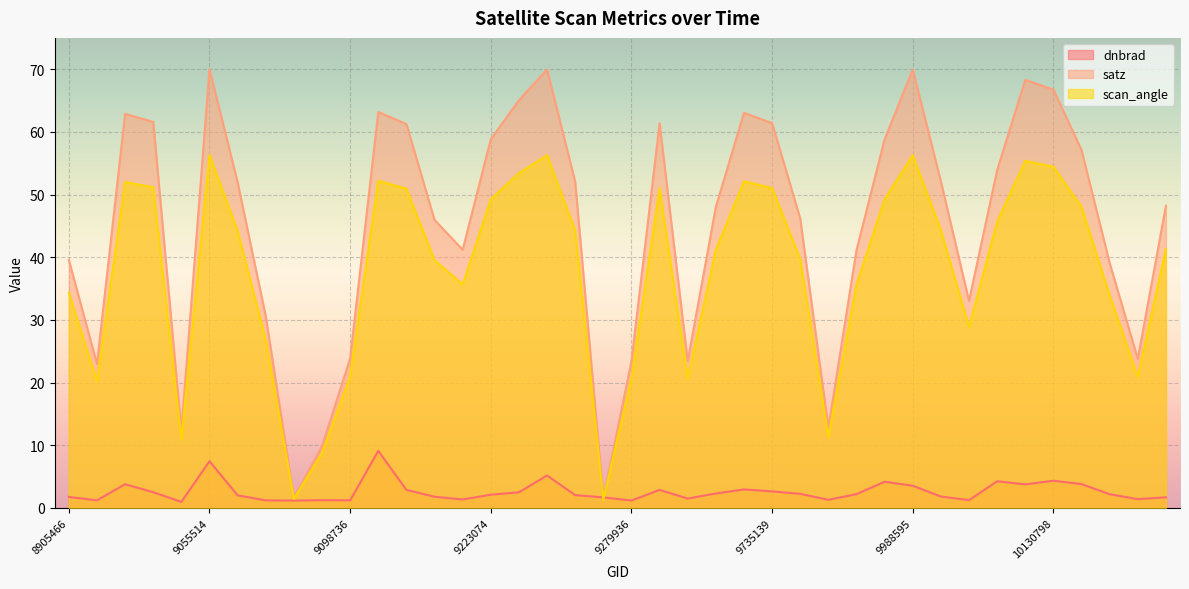

True or false: dnbrad has a value of 2.9 at 9731604.

True